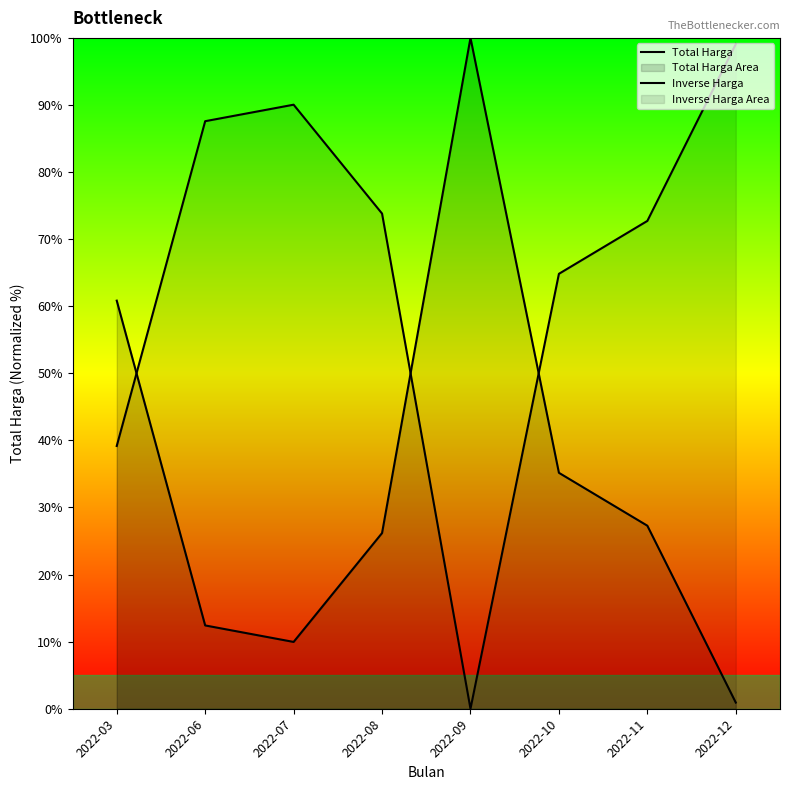

How many lines are shown in the chart?

2